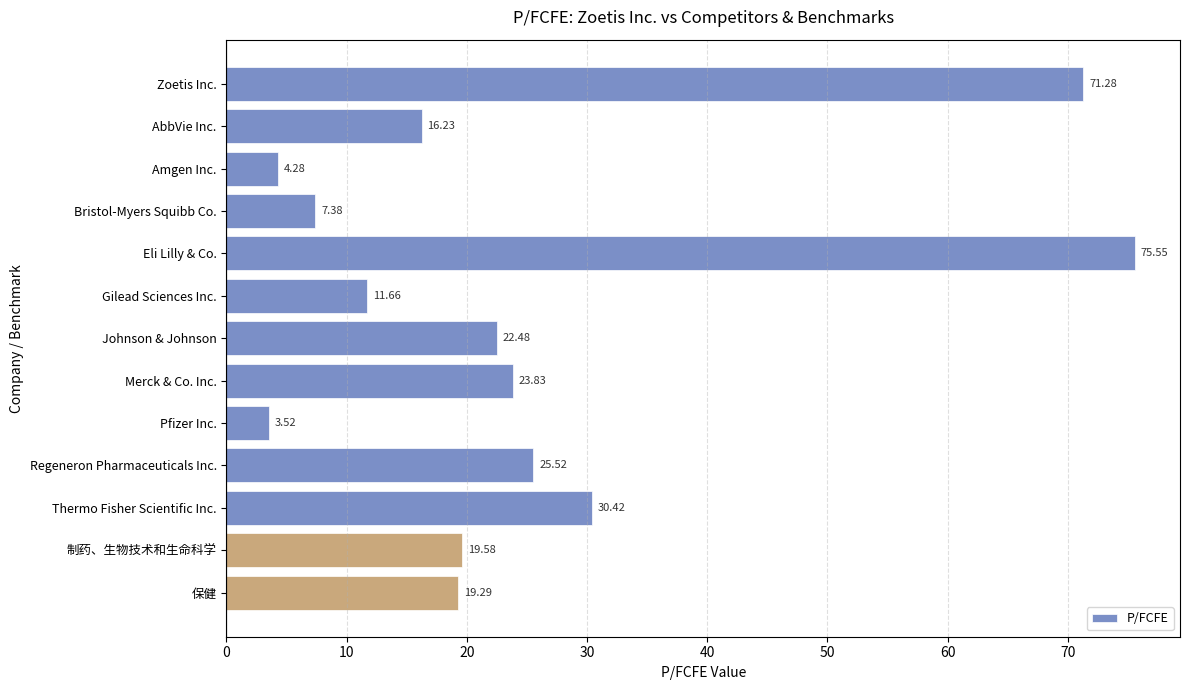

Rank the categories by value from lowest to highest.

Pfizer Inc., Amgen Inc., Bristol-Myers Squibb Co., Gilead Sciences Inc., AbbVie Inc., 保健, 制药、生物技术和生命科学, Johnson & Johnson, Merck & Co. Inc., Regeneron Pharmaceuticals Inc., Thermo Fisher Scientific Inc., Zoetis Inc., Eli Lilly & Co.